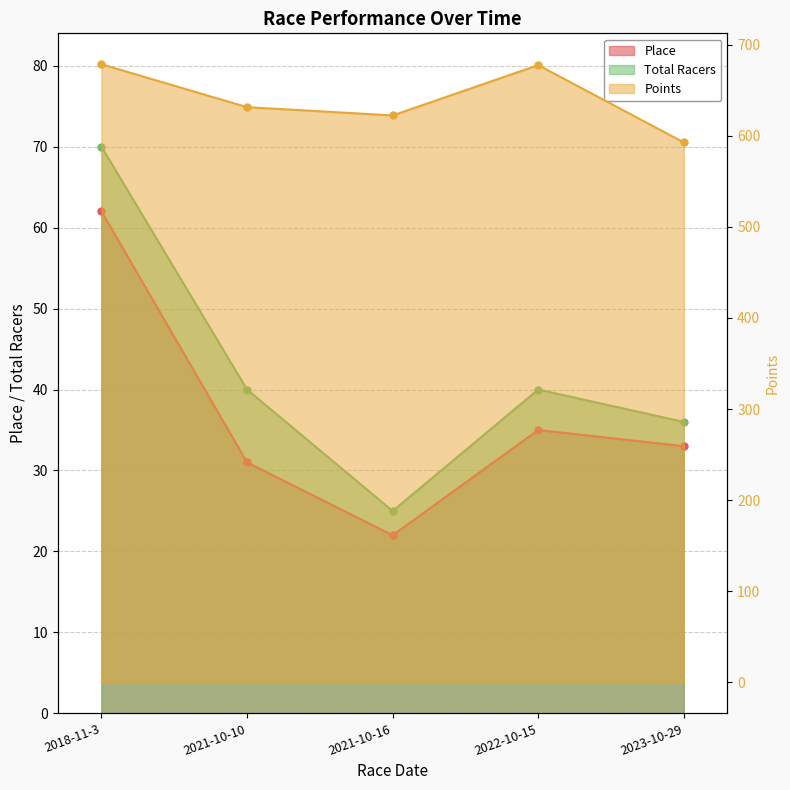

Rank the categories by Place value from highest to lowest.

2018-11-3, 2022-10-15, 2023-10-29, 2021-10-10, 2021-10-16